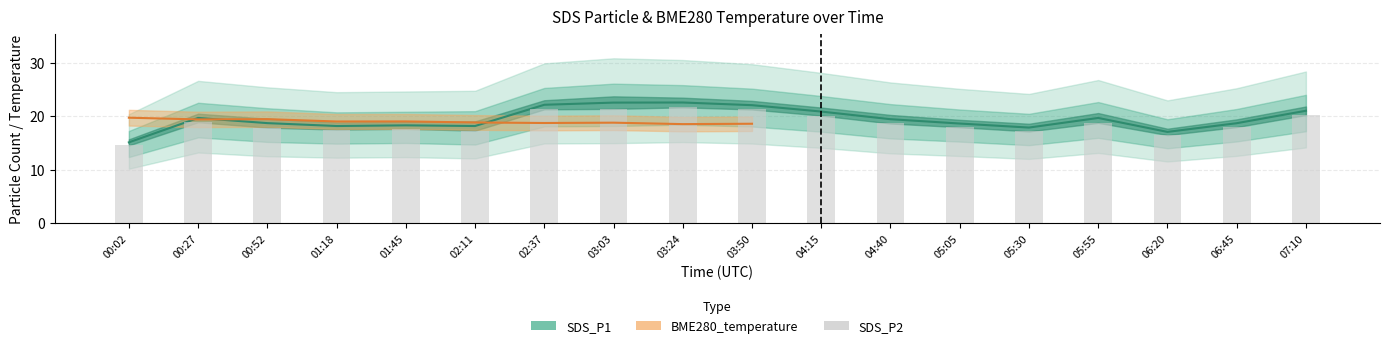

What is the approximate value of SDS_P2 at 07:10?

20.2